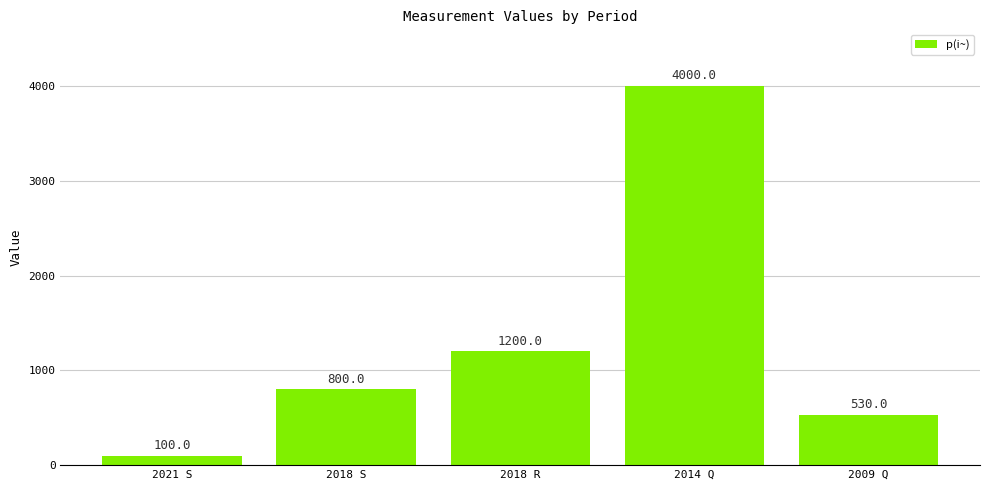

List the labels in order of value, smallest first.

2021 S, 2009 Q, 2018 S, 2018 R, 2014 Q